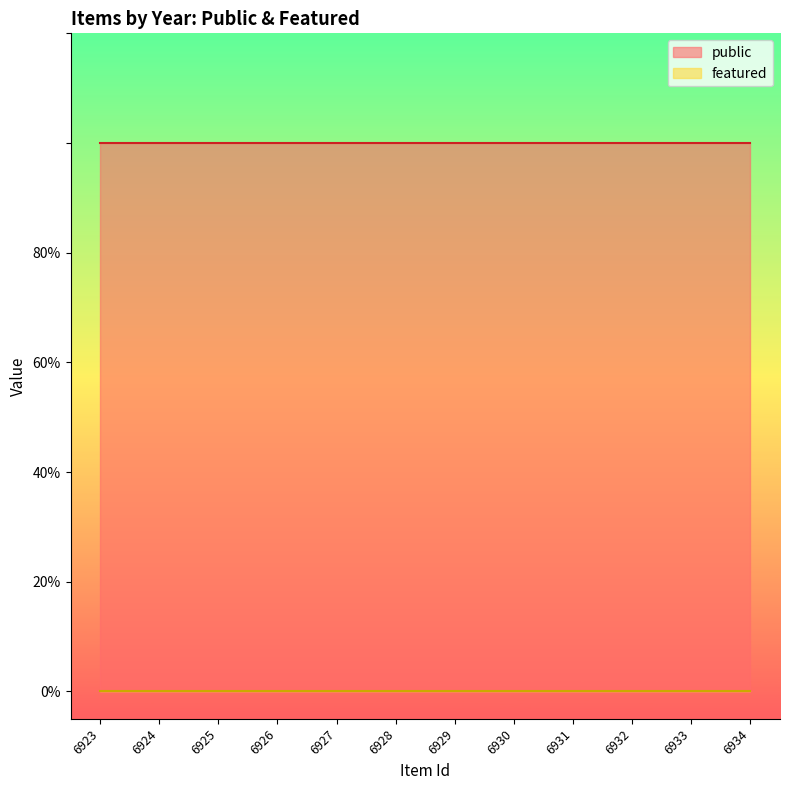

Is the value of featured at 6930 greater than the value of public at 6927?

No